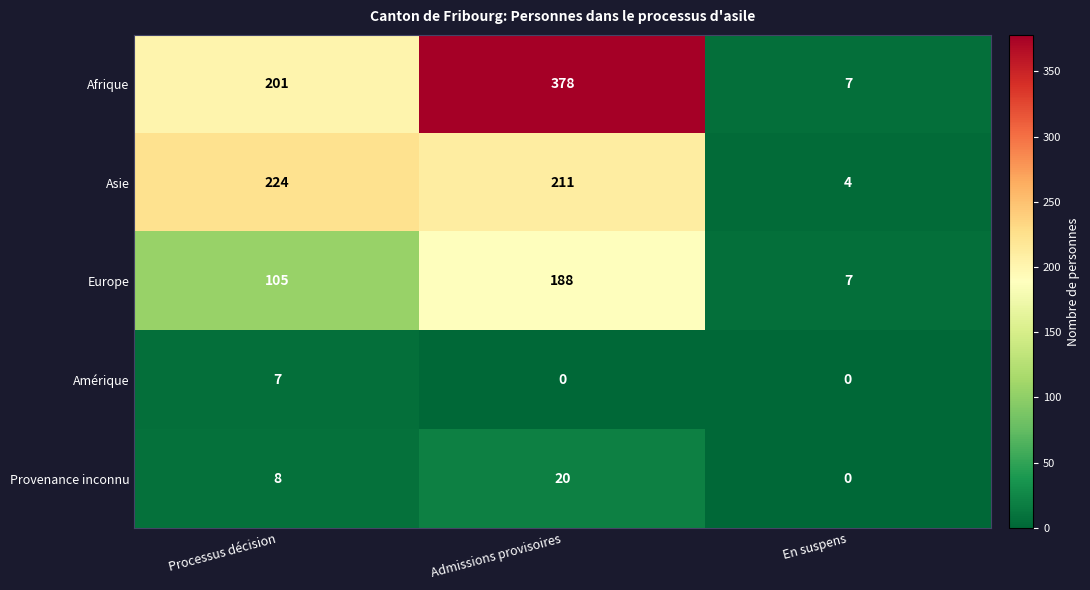

Count the Afrique values in the range 7 to 378.

3